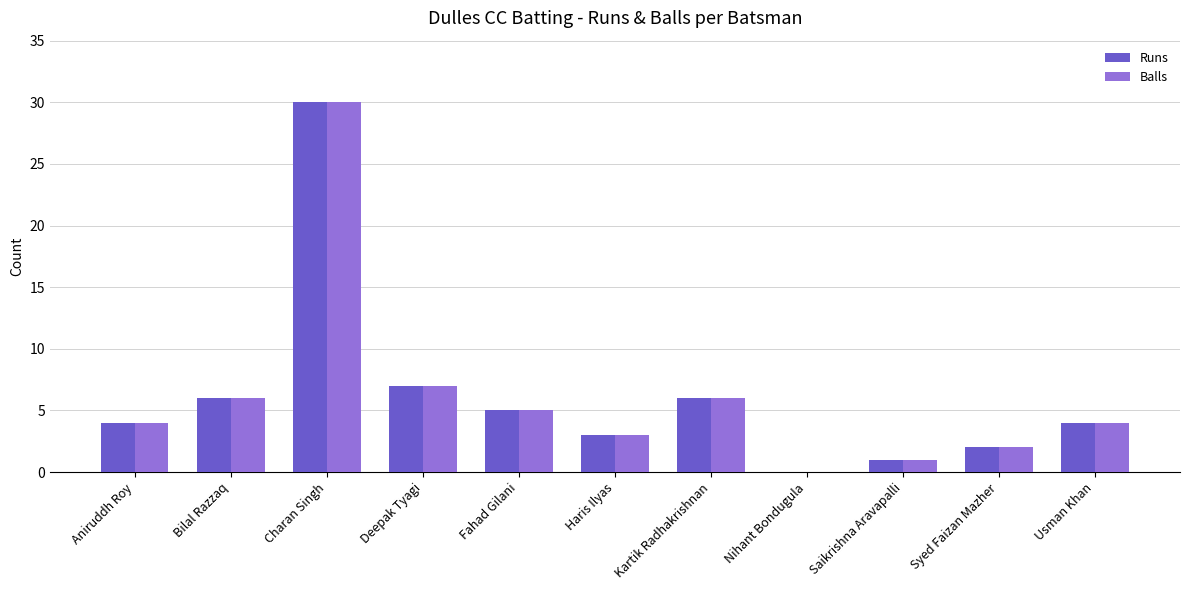

At which category is the sum across all series the highest?

Charan Singh